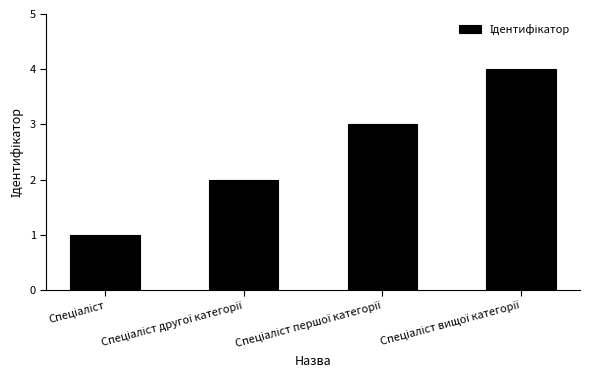

What is the sum of all values?

10